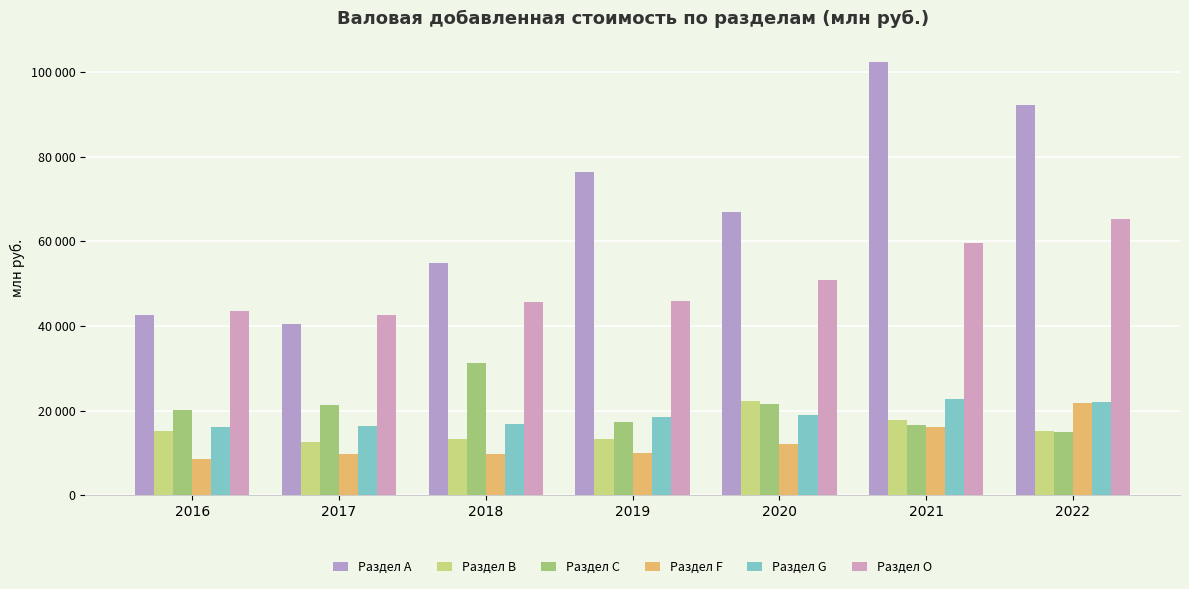

At which label does Раздел G first exceed 18462?

2019